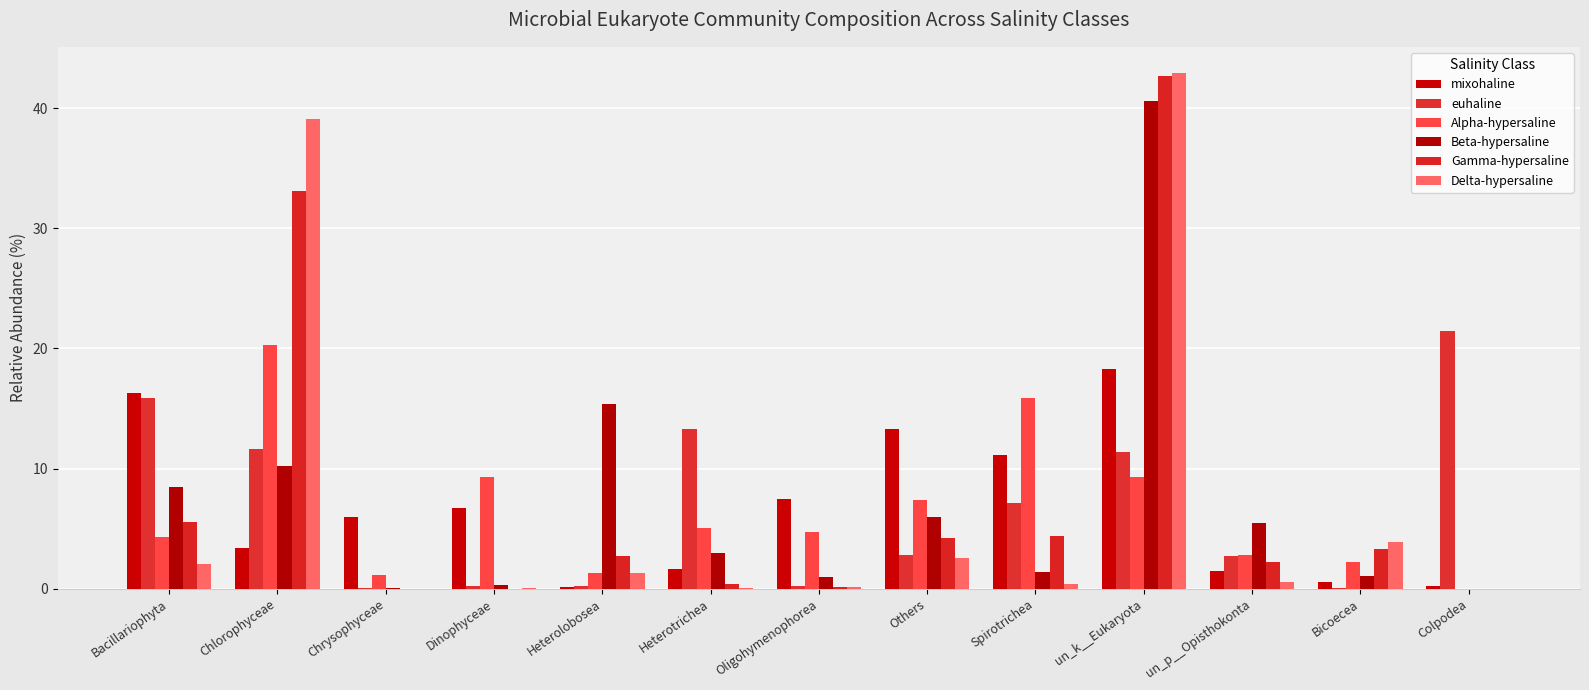

What is the total value across all series at Chrysophyceae?

7.3